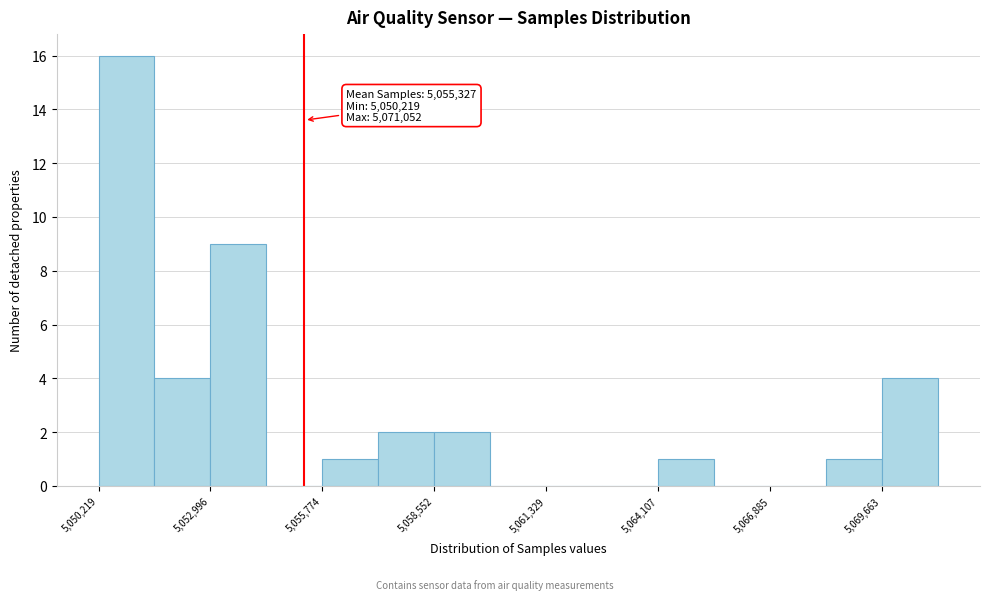

Around what value on the x-axis is the tallest bar? Give the approximate position of its centre, as read against the axis.

5051000